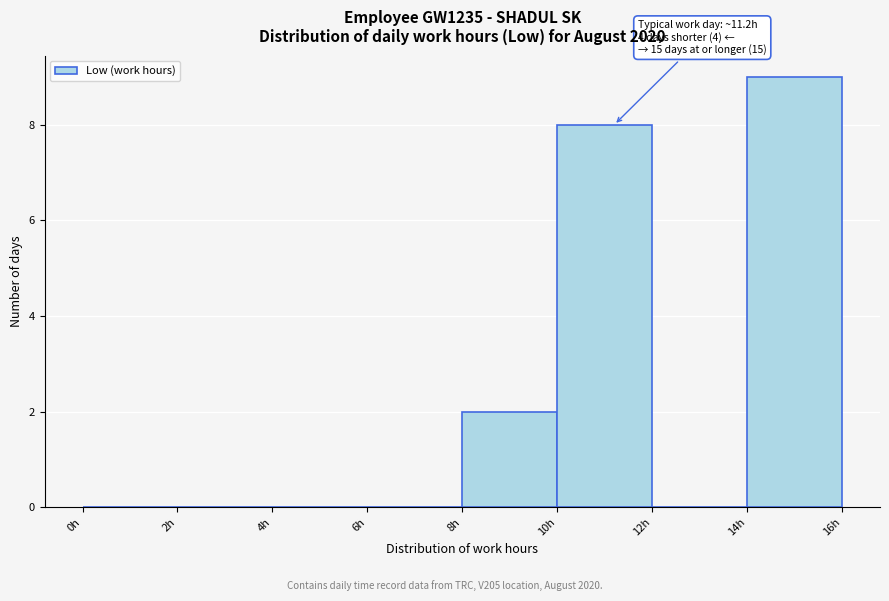

Which range on the x-axis has the tallest bar?

14 to 16